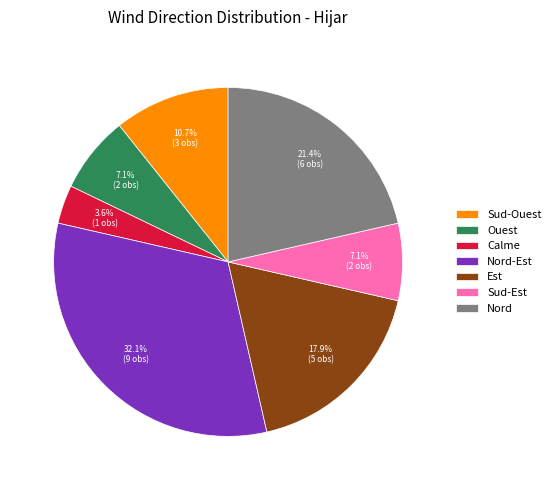

To the nearest percent, what is the average slice percentage?

14%